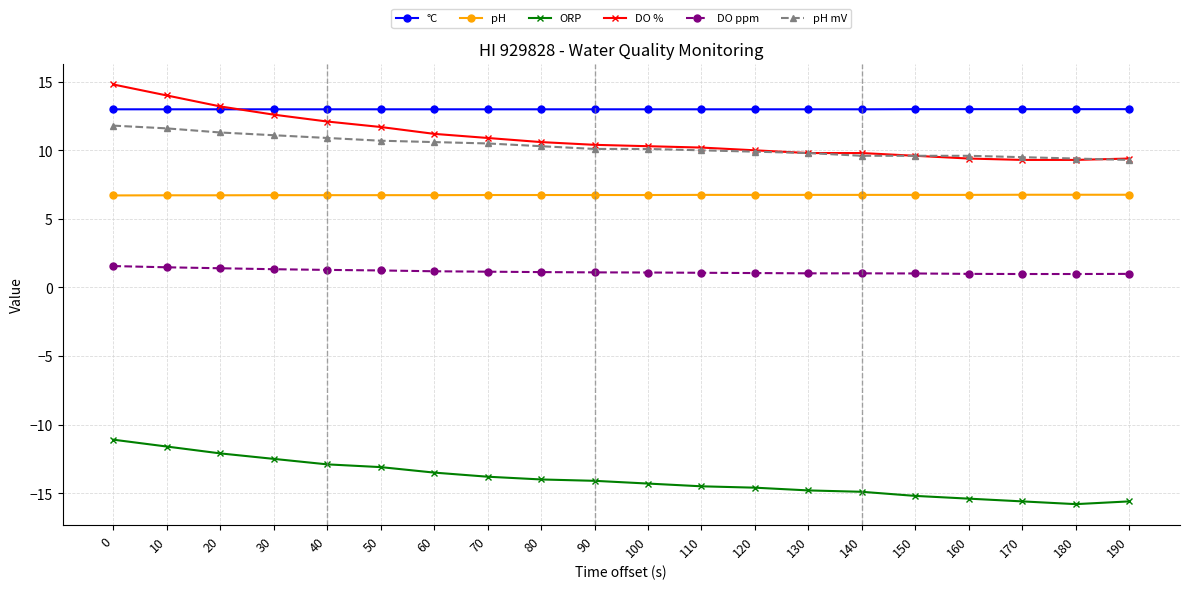

True or false: ORP and DO ppm cross at least once.

False